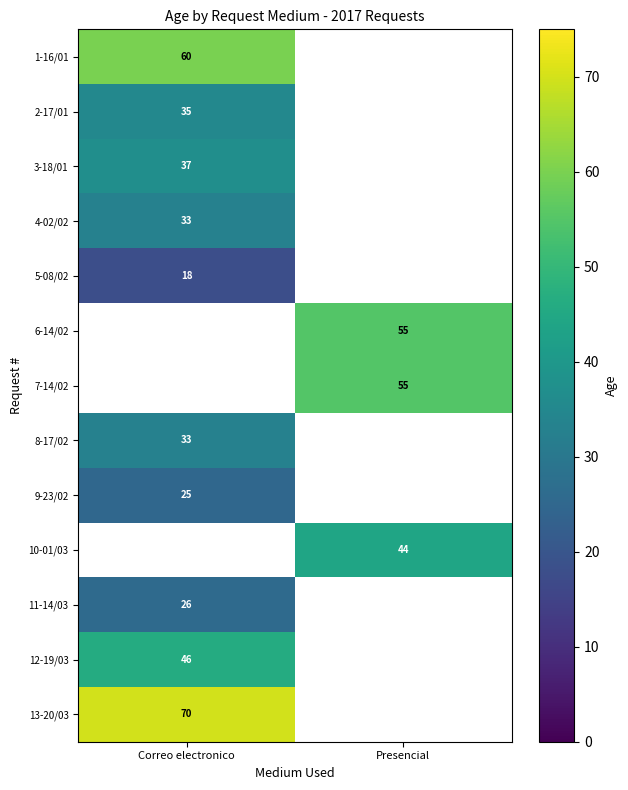

At how many categories does at least one series exceed 59?

1